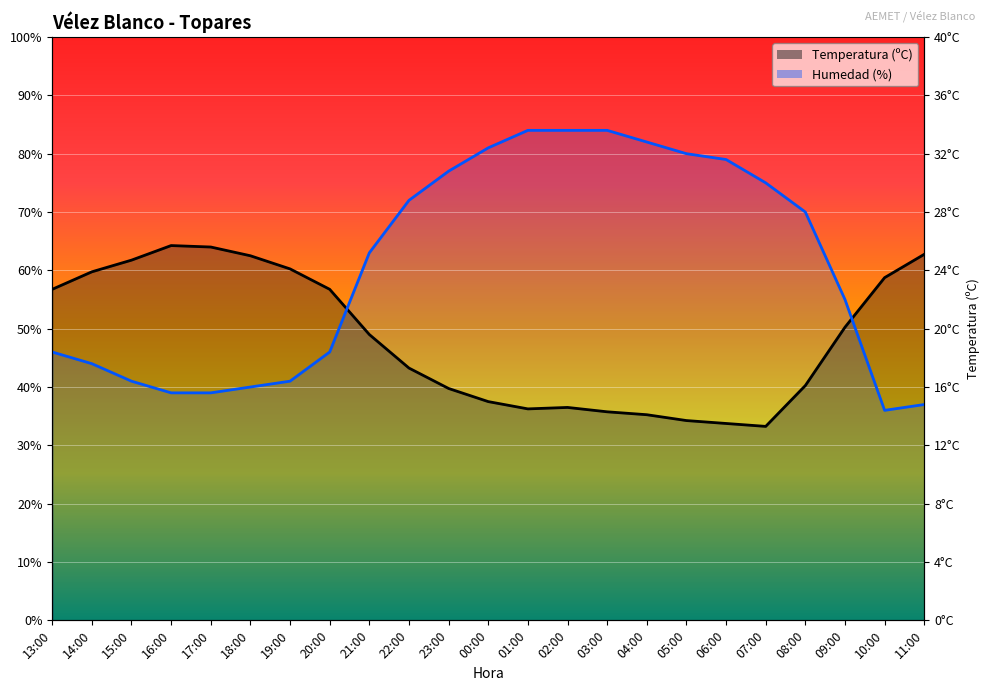

Which series ends up on top after the final intersection of Temperatura (ºC) and Humedad (%)?

Temperatura (ºC)